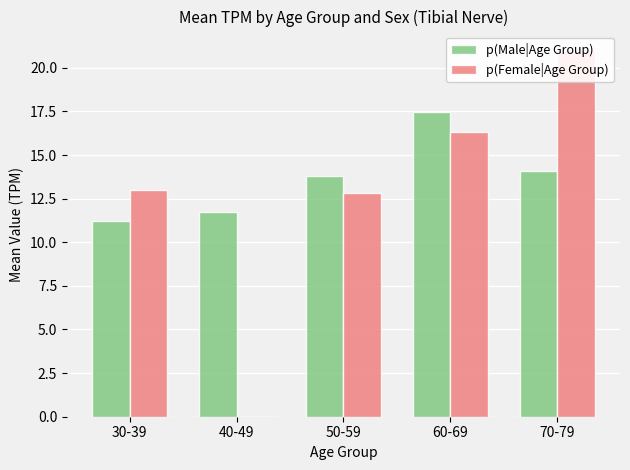

The p(Female|Age Group) series shows 3.6 at 50-59. True or false?

False